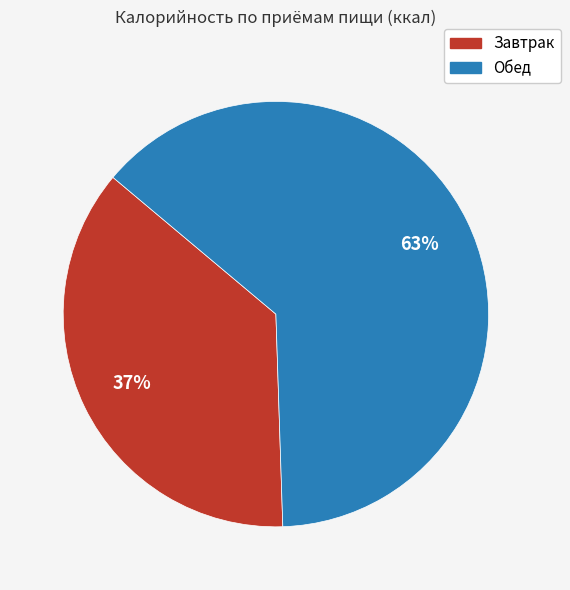

Which slice is the largest?

Обед